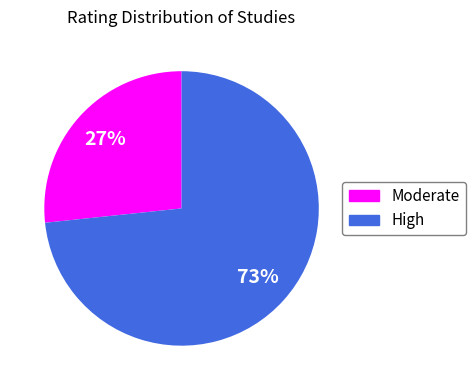

What percentage is the Moderate slice, to the nearest percent?

27%